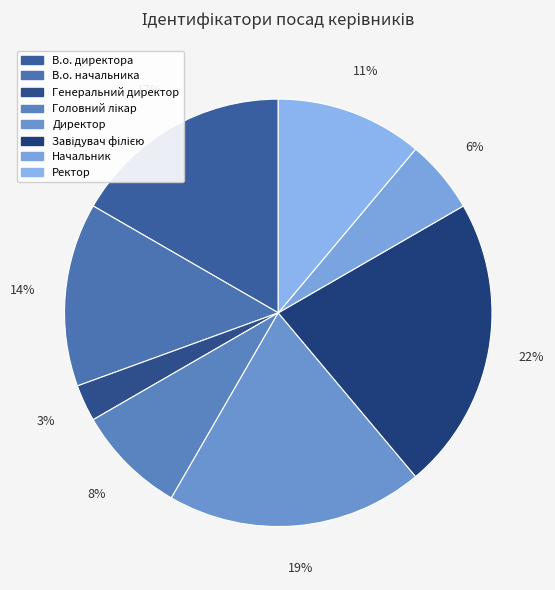

Which has a higher value, В.о. директора or Генеральний директор?

В.о. директора